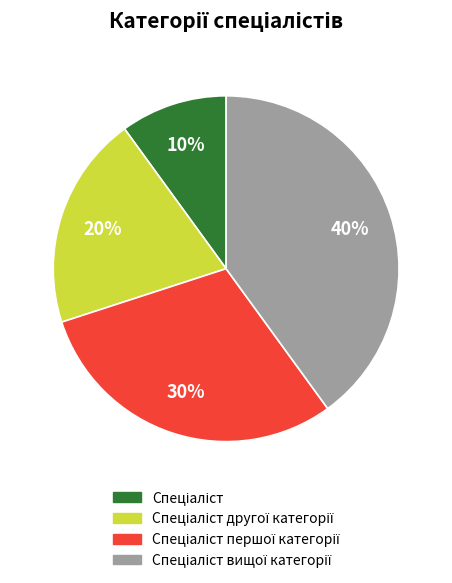

Is there a majority slice in this chart?

No